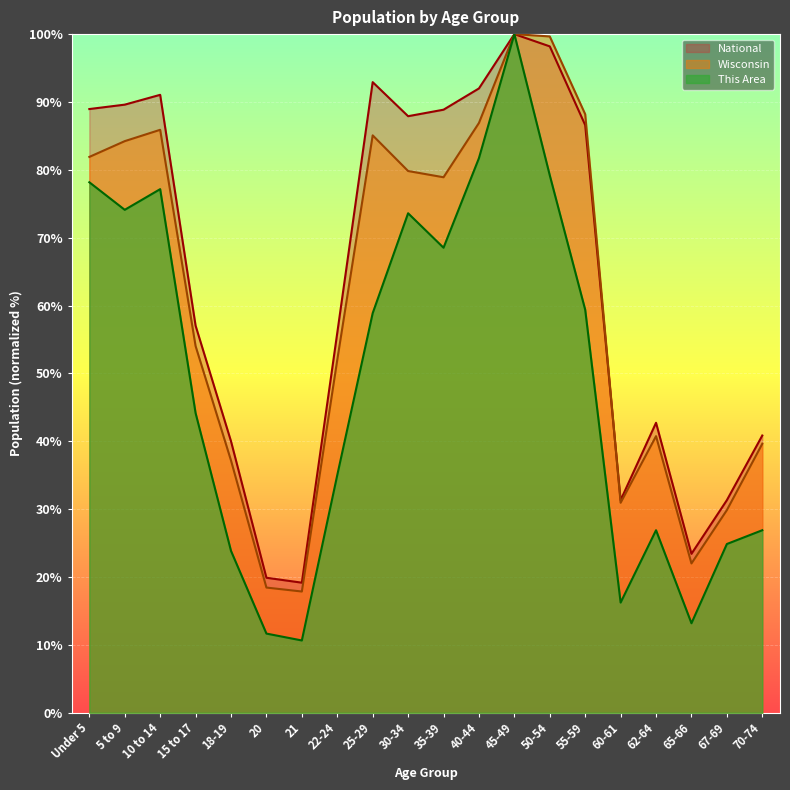

At which category is the sum across all series the highest?

45-49